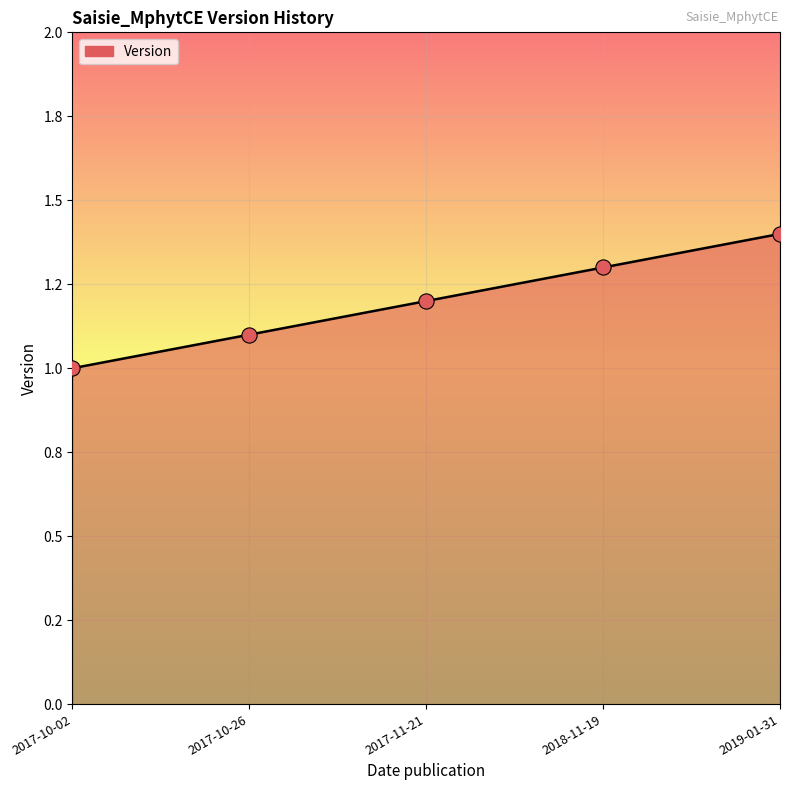

What is the change in value from 2017-10-02 to 2017-10-26?

+0.1